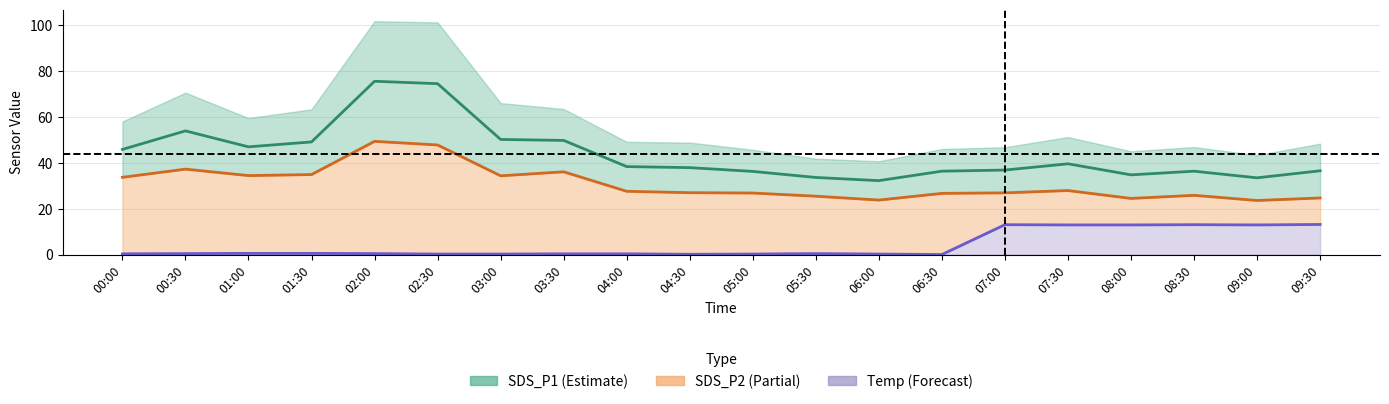

Does the chart display data point markers on the line(s)?

No